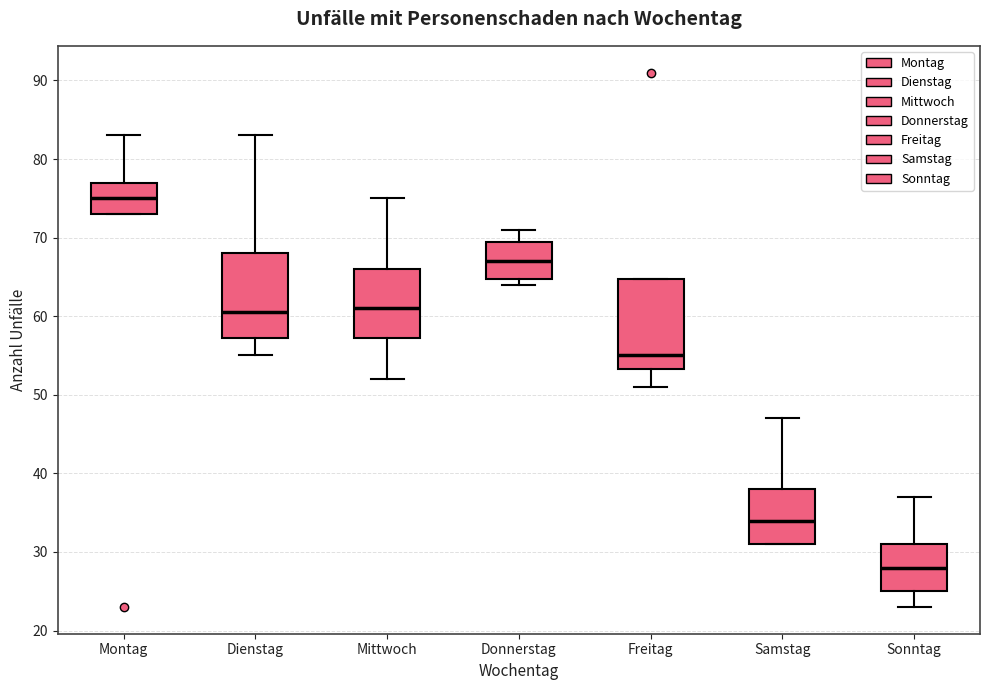

Which box has the lowest median line?

Sonntag